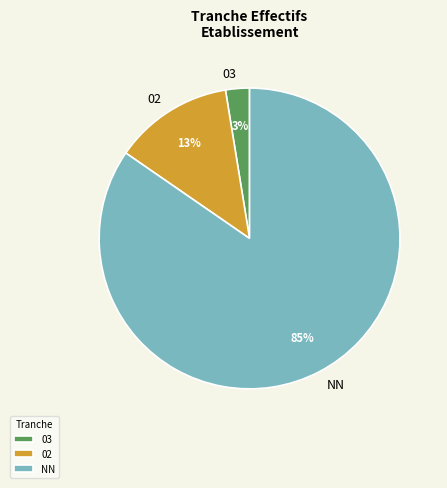

Which category has the biggest portion of the pie?

NN